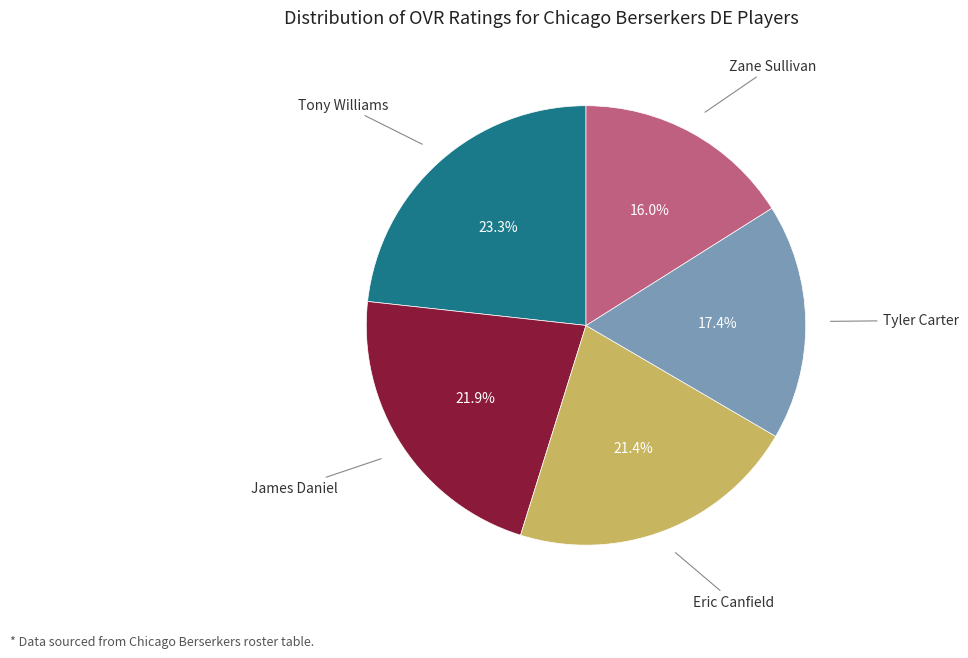

To the nearest percent, what is the combined percentage of Eric Canfield and Zane Sullivan?

37%